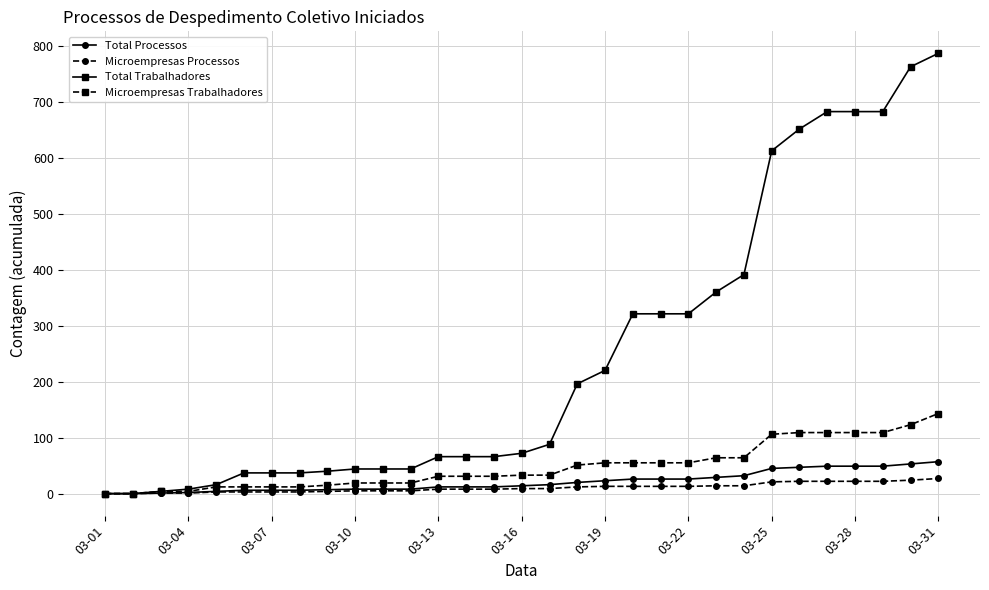

What is the maximum value shown in the chart?

786